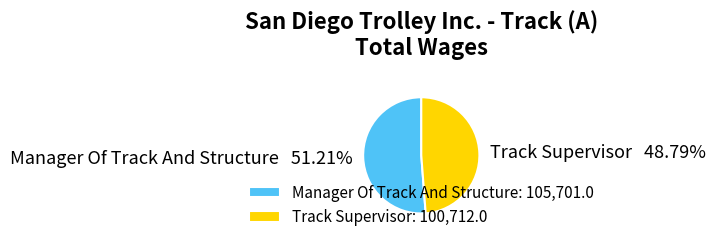

The Manager Of Track And Structure slice represents 44% of the pie. True or false?

False